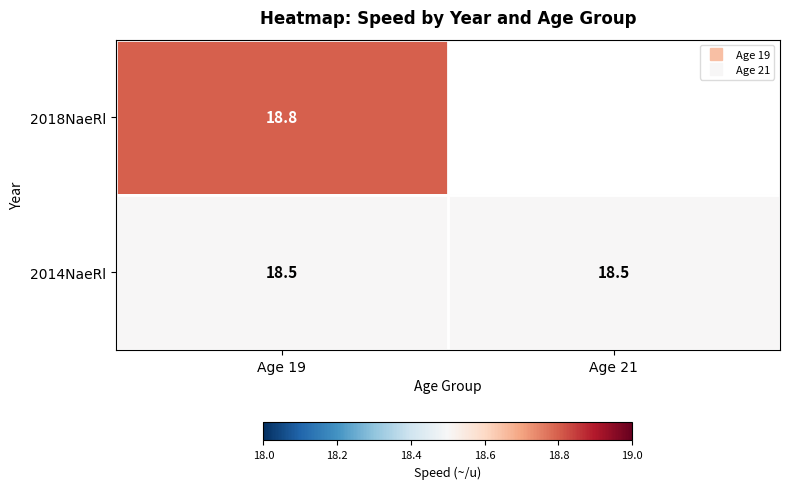

At which label is 2018NaeRl closest to 18?

Age 19